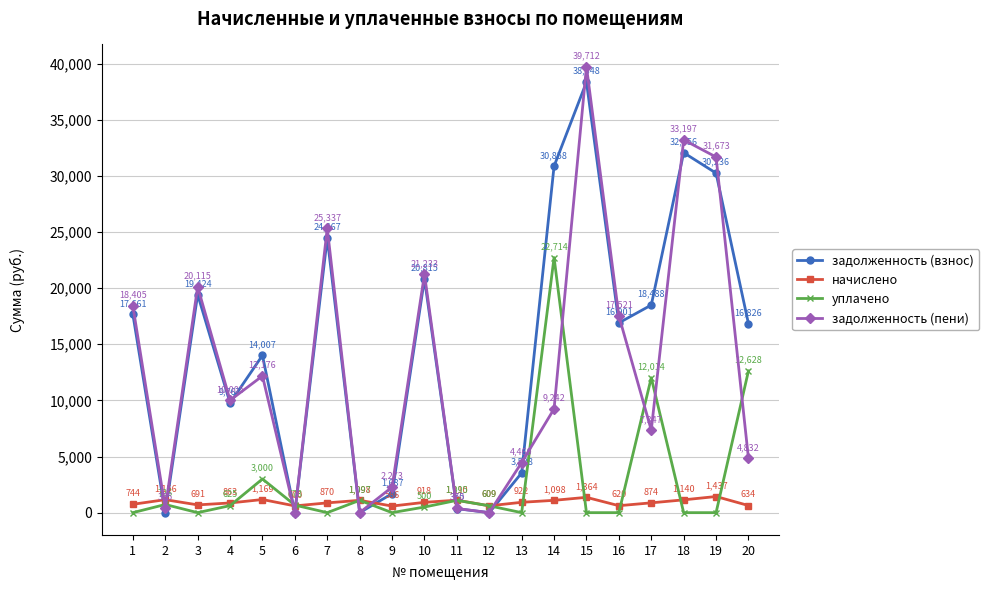

What is the sum of the начислено values at 13 and 20?

1555.8